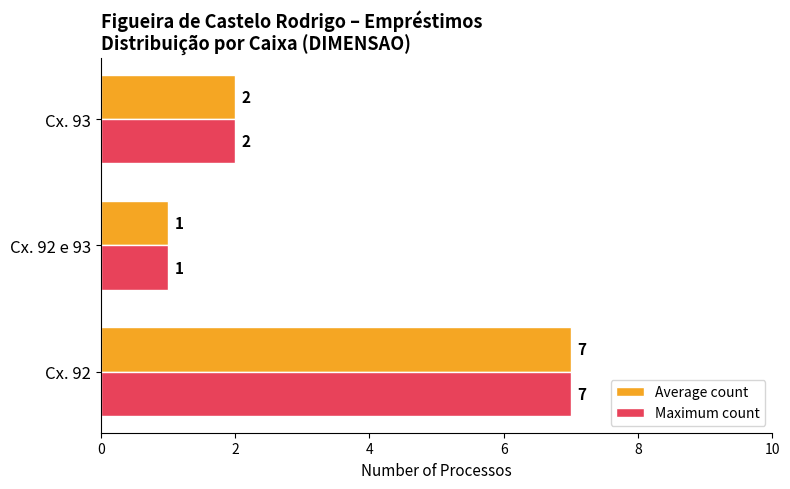

What is the total value across all series at Cx. 92?

14